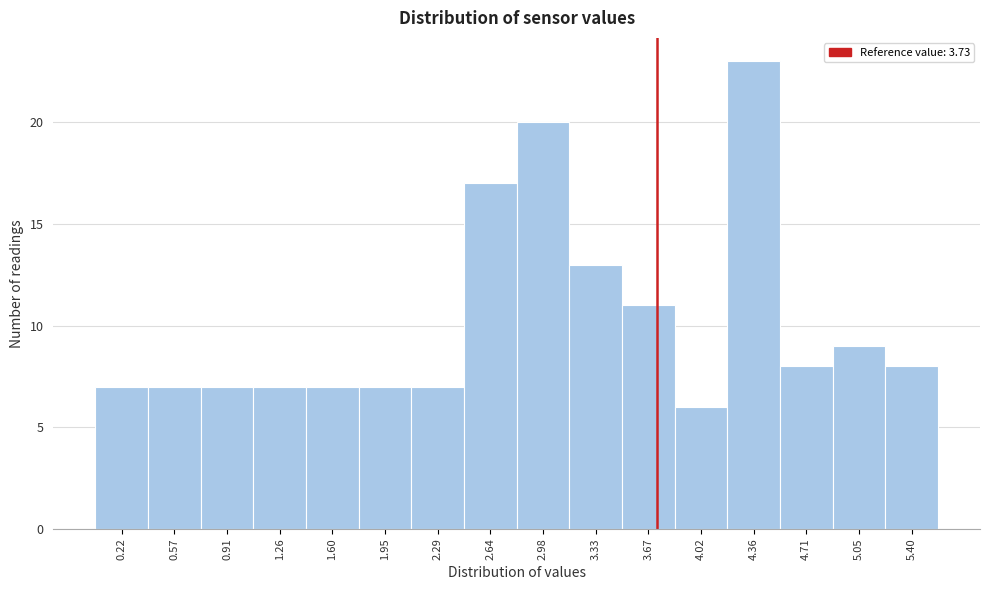

Reading left to right, transcribe this chart: for each bar, give the range it covers on the x-axis and its height. Neither the bar edges nor the heights are printed on the chart, so give them approximately, as read against the axes.

0.050 to 0.395: 7
0.395 to 0.740: 7
0.740 to 1.085: 7
1.085 to 1.430: 7
1.430 to 1.775: 7
1.775 to 2.120: 7
2.120 to 2.465: 7
2.465 to 2.810: 17
2.810 to 3.155: 20
3.155 to 3.500: 13
3.500 to 3.845: 11
3.845 to 4.190: 6
4.190 to 4.535: 23
4.535 to 4.880: 8
4.880 to 5.225: 9
5.225 to 5.570: 8